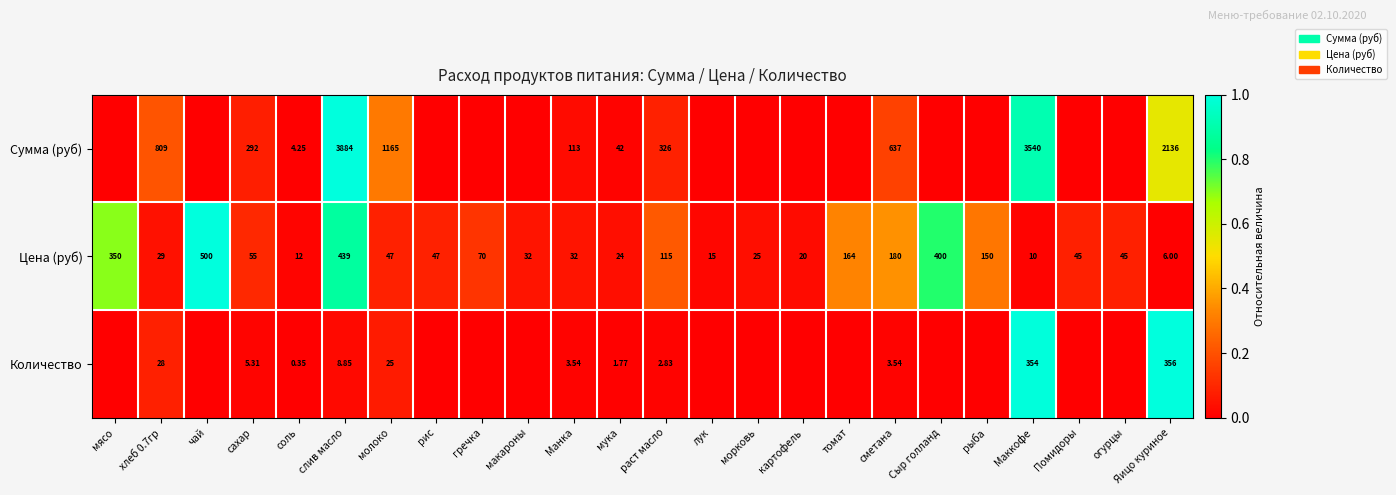

Count the number of categories in the chart.

24